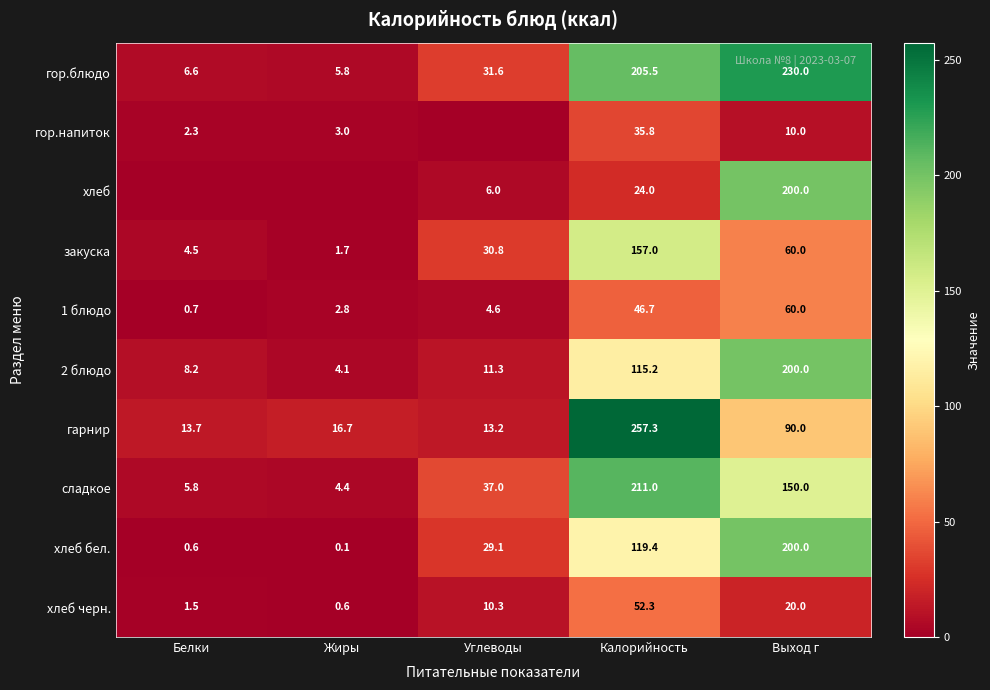

What is the lowest value of the закуска series?

1.7